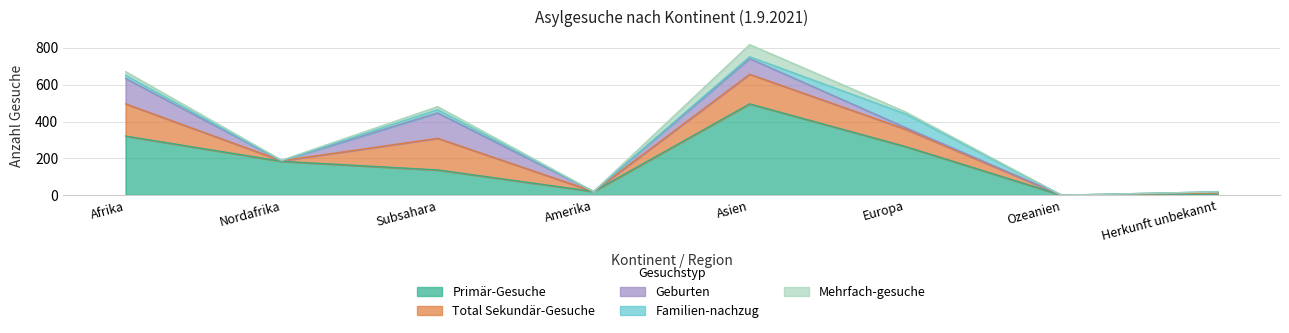

What is the sum of the Geburten values at Amerika and Herkunft unbekannt?

6